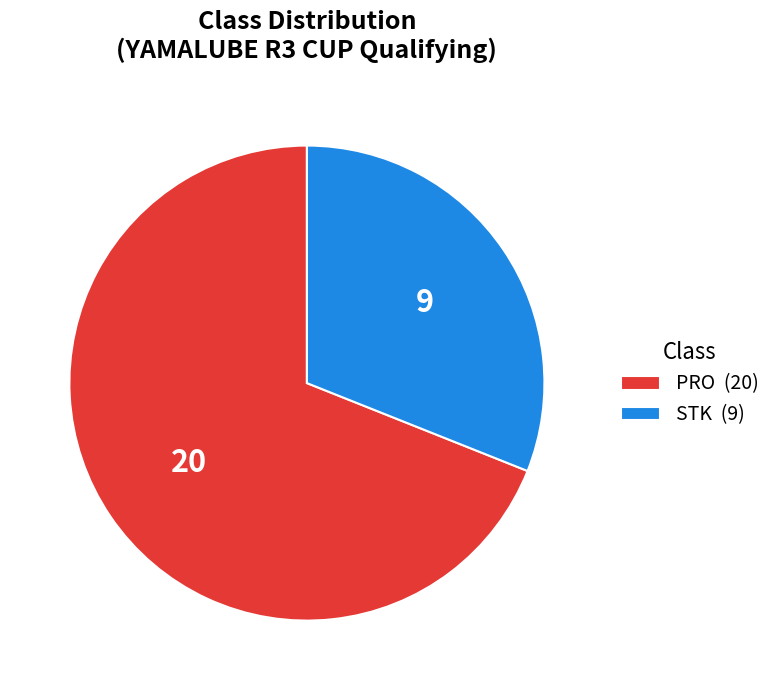

Which category has the smallest portion of the pie?

STK